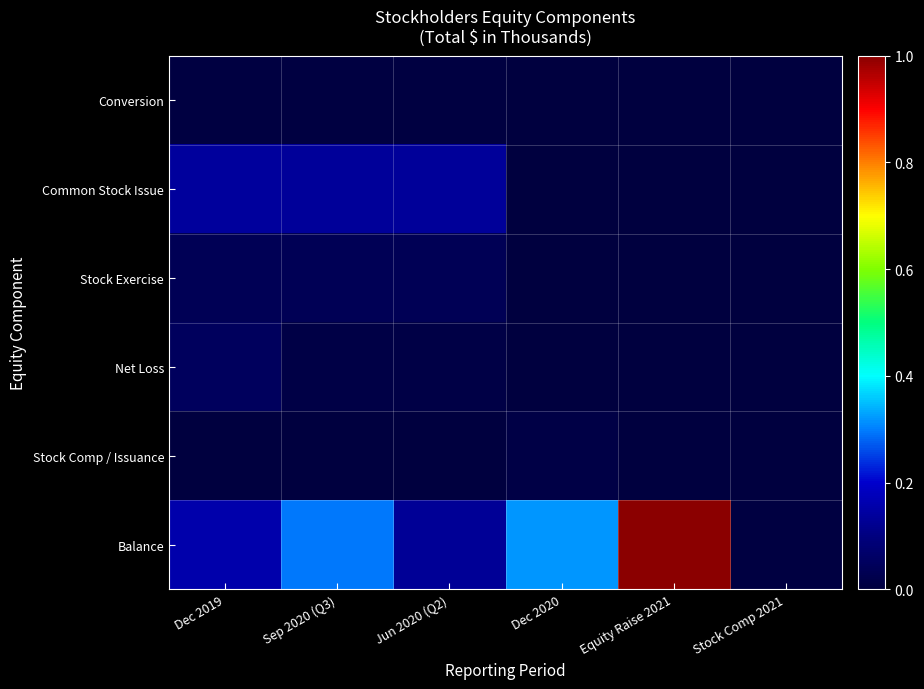

What is the greatest value displayed?

1.0